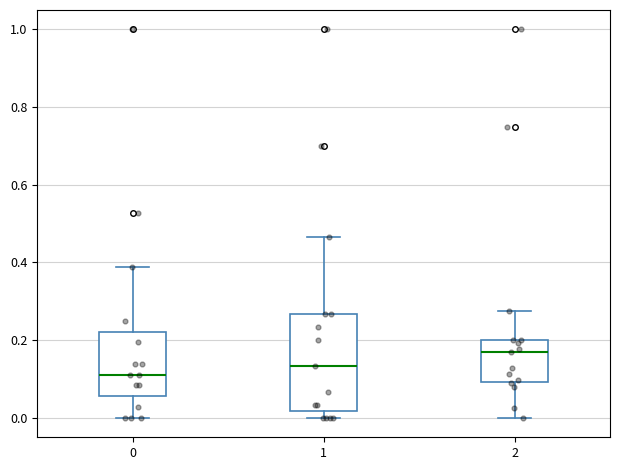

Reading left to right, read every box against the y-axis: the position of its median line, the range the box covers, and the ends of its whiskers. The values are not printed on the chart, so give them approximately, as read against the axis.

0: median 0.12, box 0.06 to 0.22, whiskers 0.00 to 0.38
1: median 0.14, box 0.02 to 0.26, whiskers 0.00 to 0.46
2: median 0.16, box 0.10 to 0.20, whiskers 0.00 to 0.28